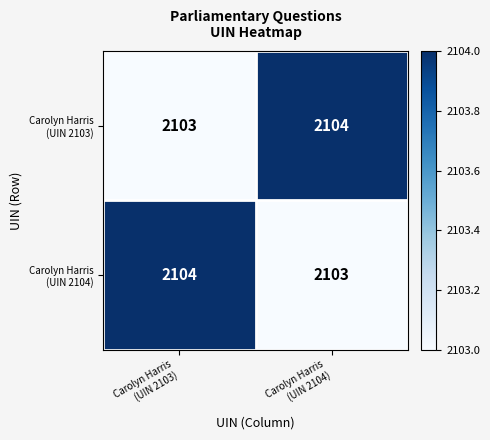

What is the greatest value displayed?

2104